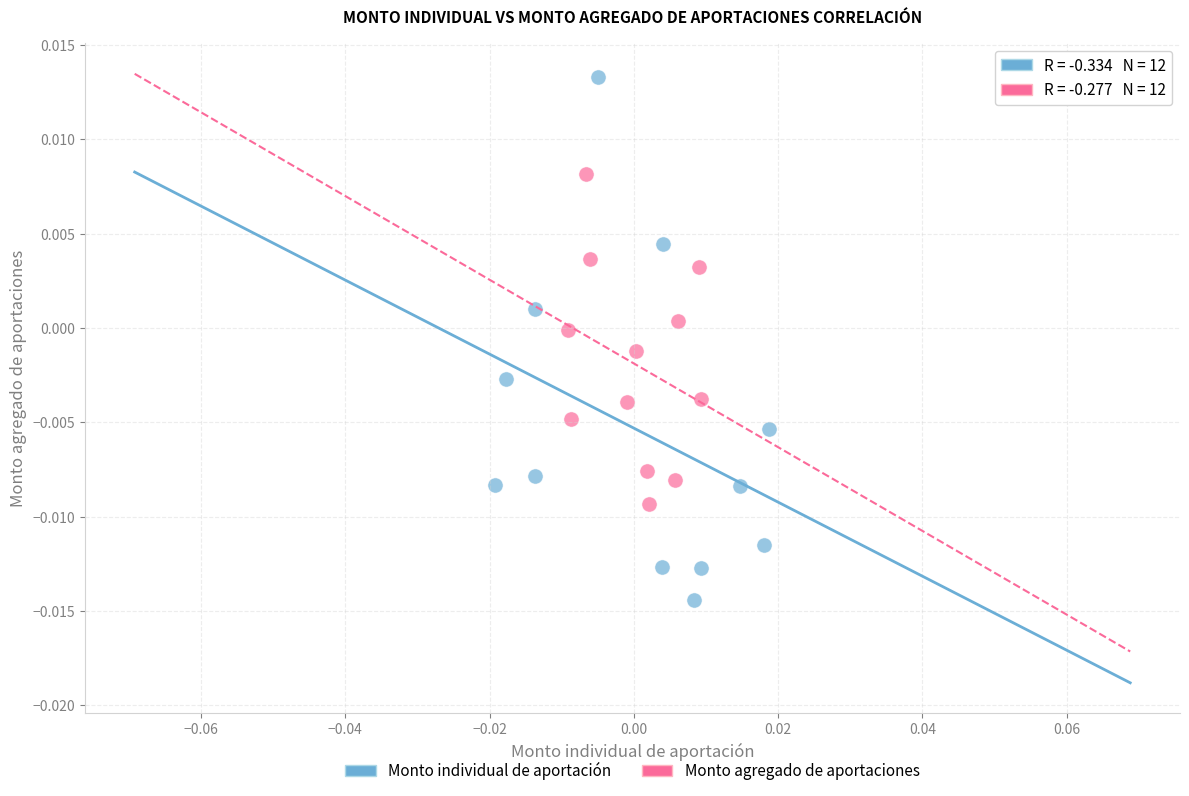

What are all the series names shown in the legend?

Monto individual de aportación, Monto agregado de aportaciones